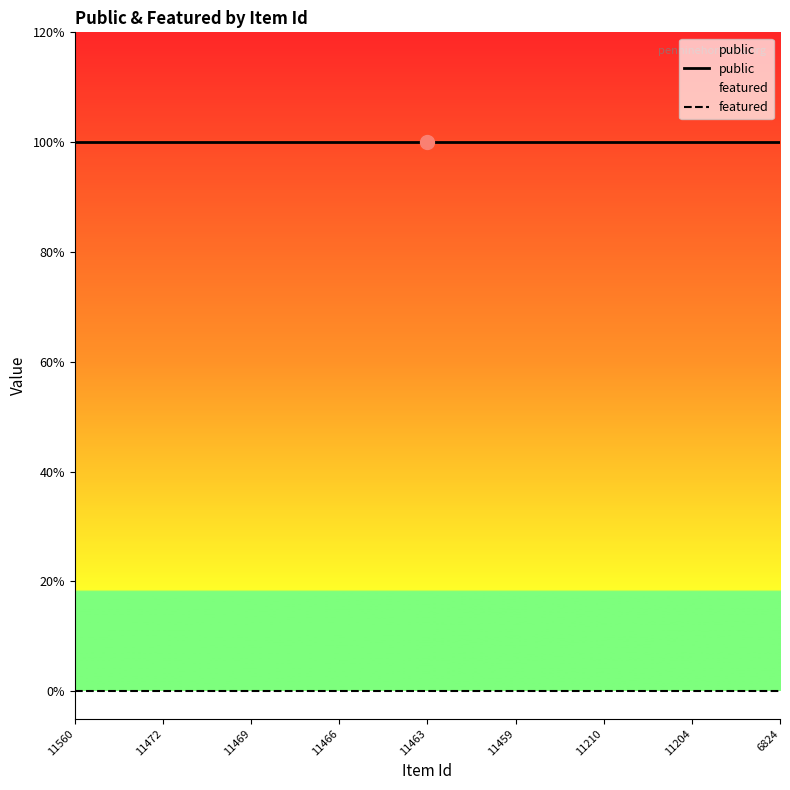

Does the chart display data point markers on the line(s)?

No